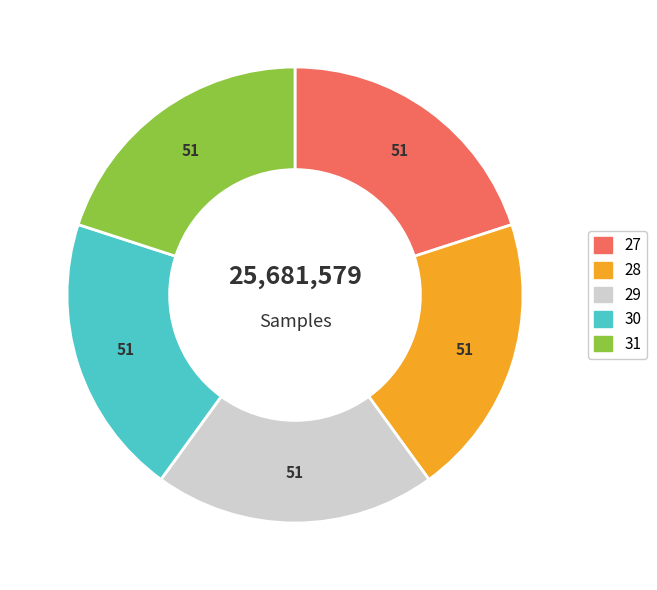

How many slices are in this pie chart?

5